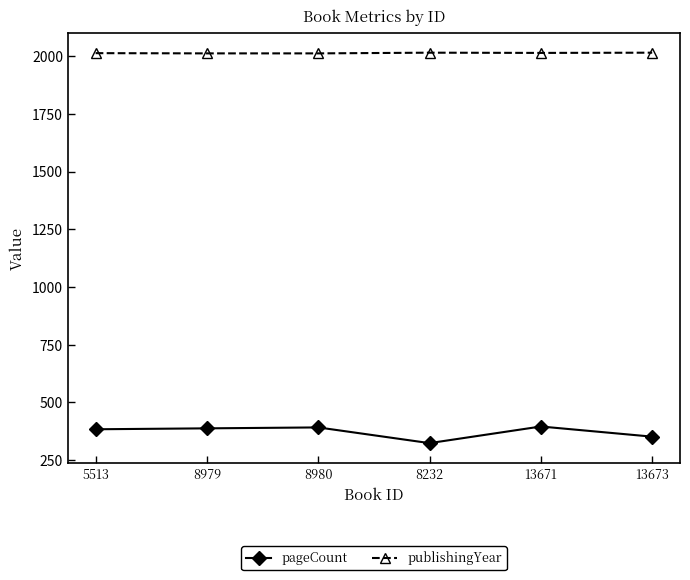

List the series in order of their overall mean, highest first.

publishingYear, pageCount